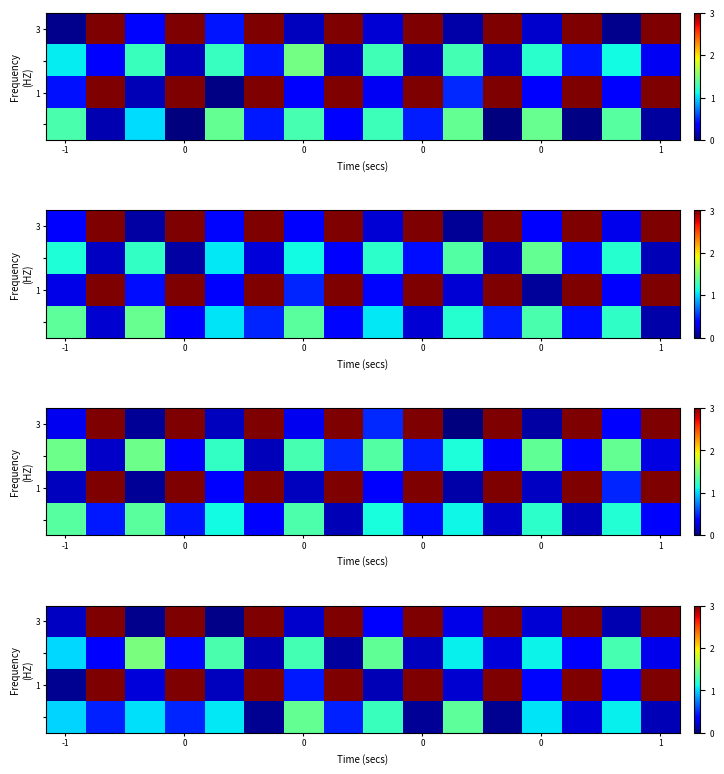

How many values in the row_0 series exceed 1?

8